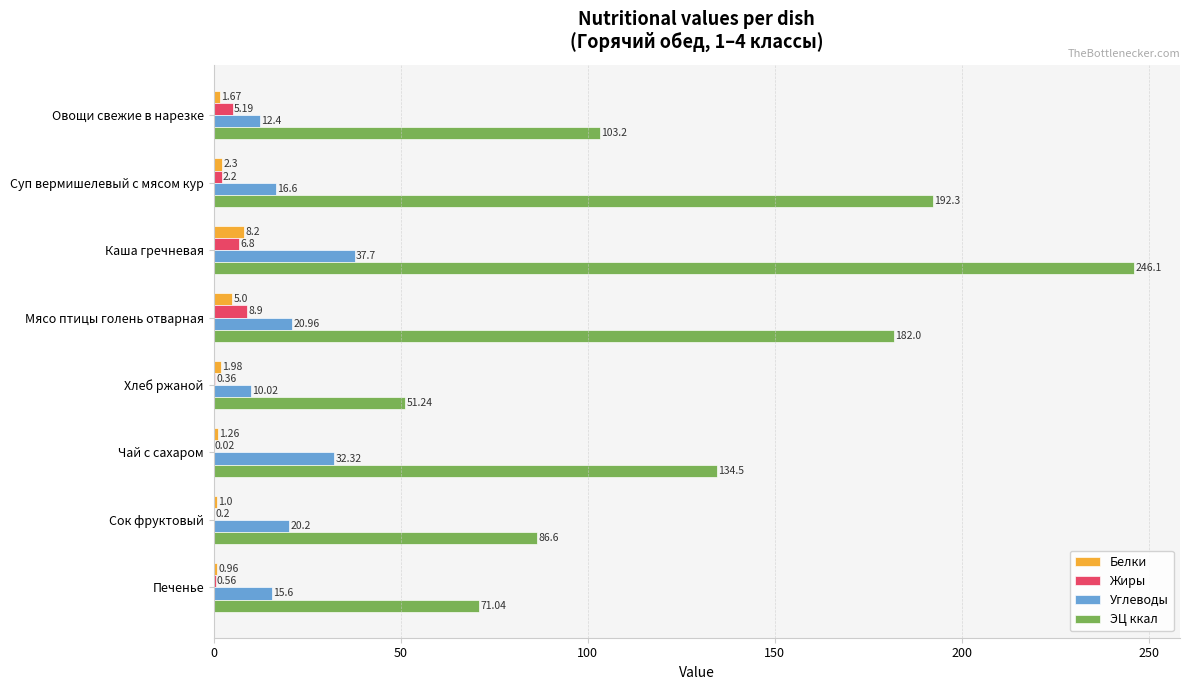

Which series has the largest total across all categories?

ЭЦ ккал